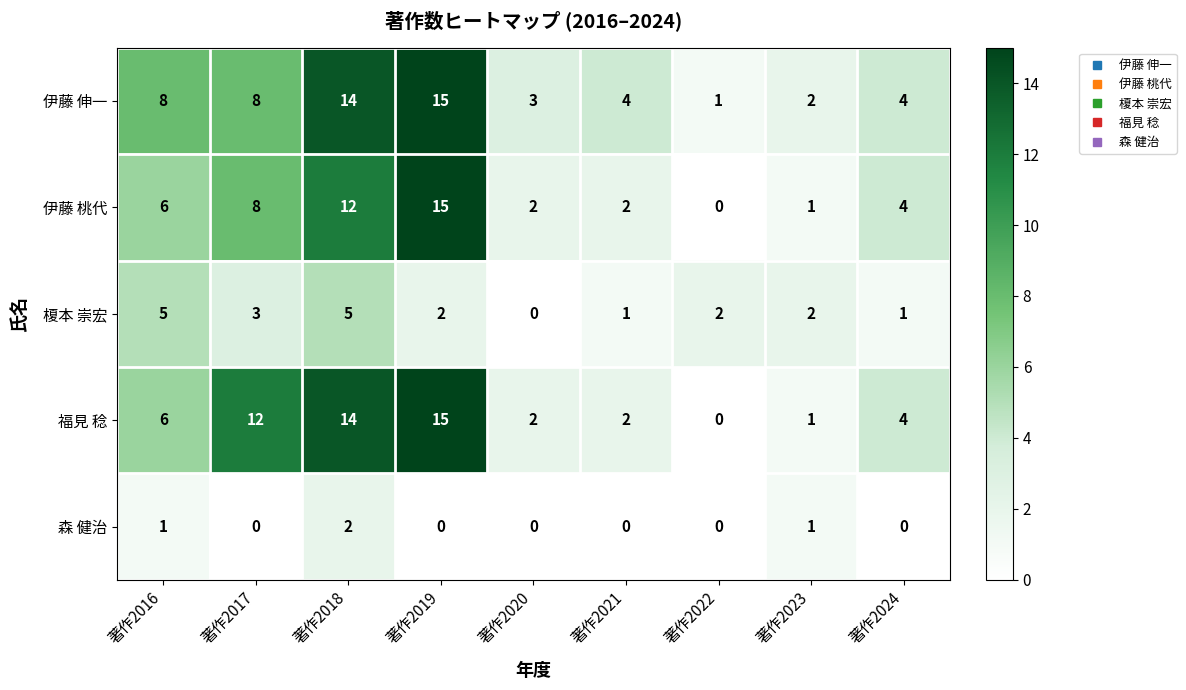

What is the sum of all 伊藤 伸一 values?

59